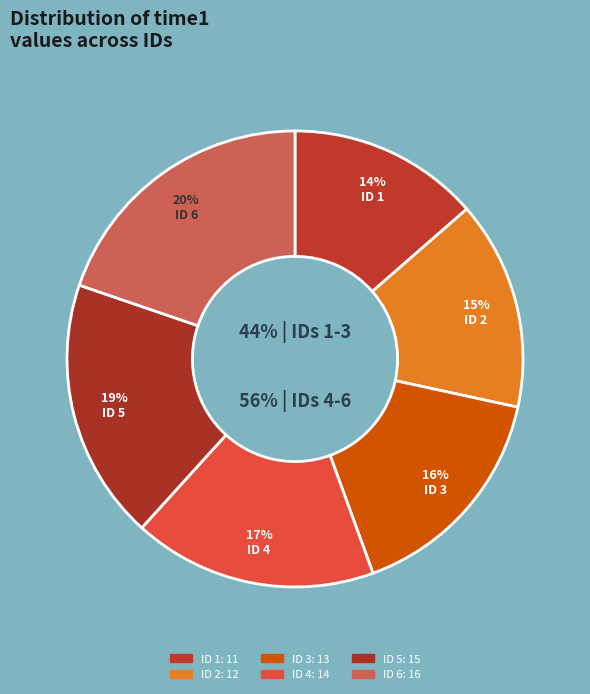

Is there a majority slice in this chart?

No